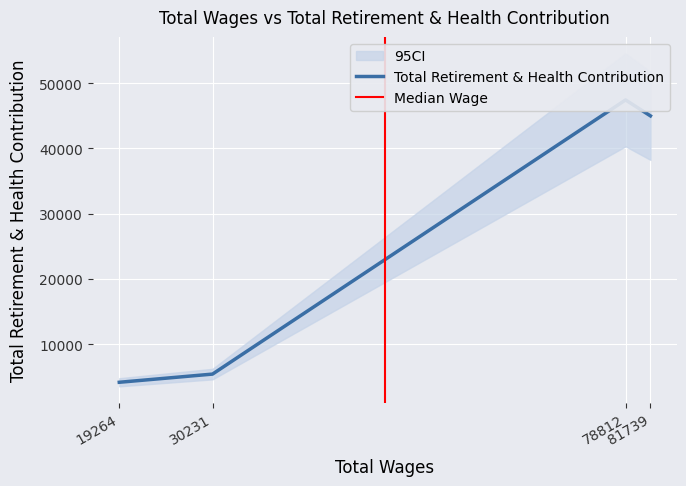

Which has a higher value, 30231 or 19264?

30231